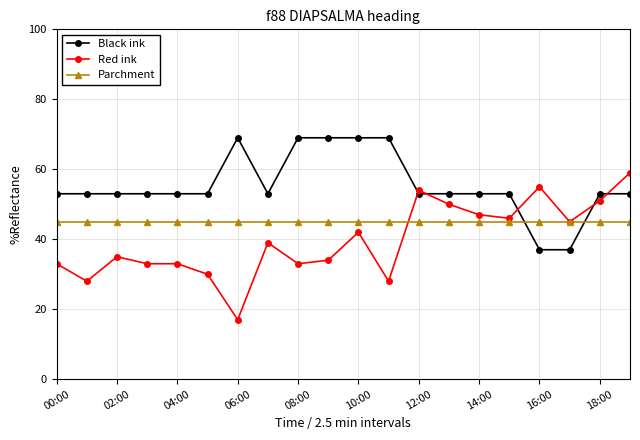

What is the value of the Red ink point at the 13th from the left?

54.0